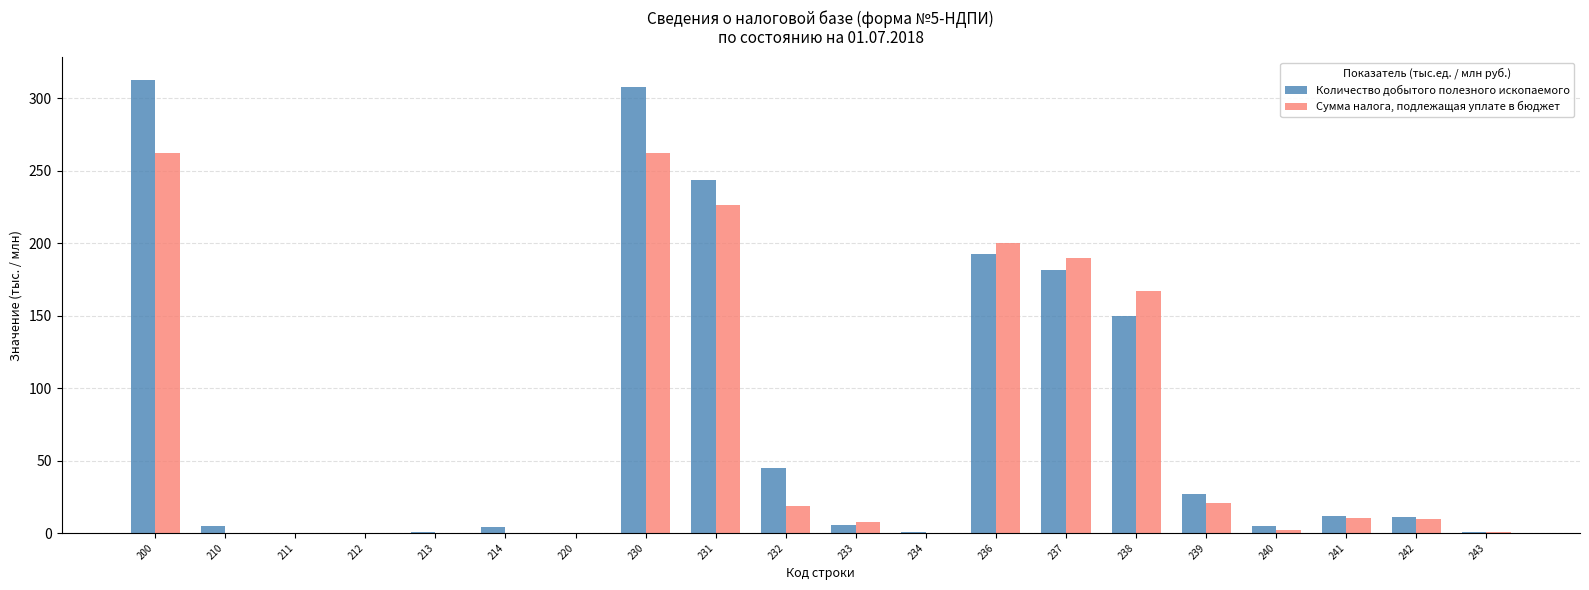

Is it true that Сумма налога, подлежащая уплате в бюджет equals 60.3 at 237?

False